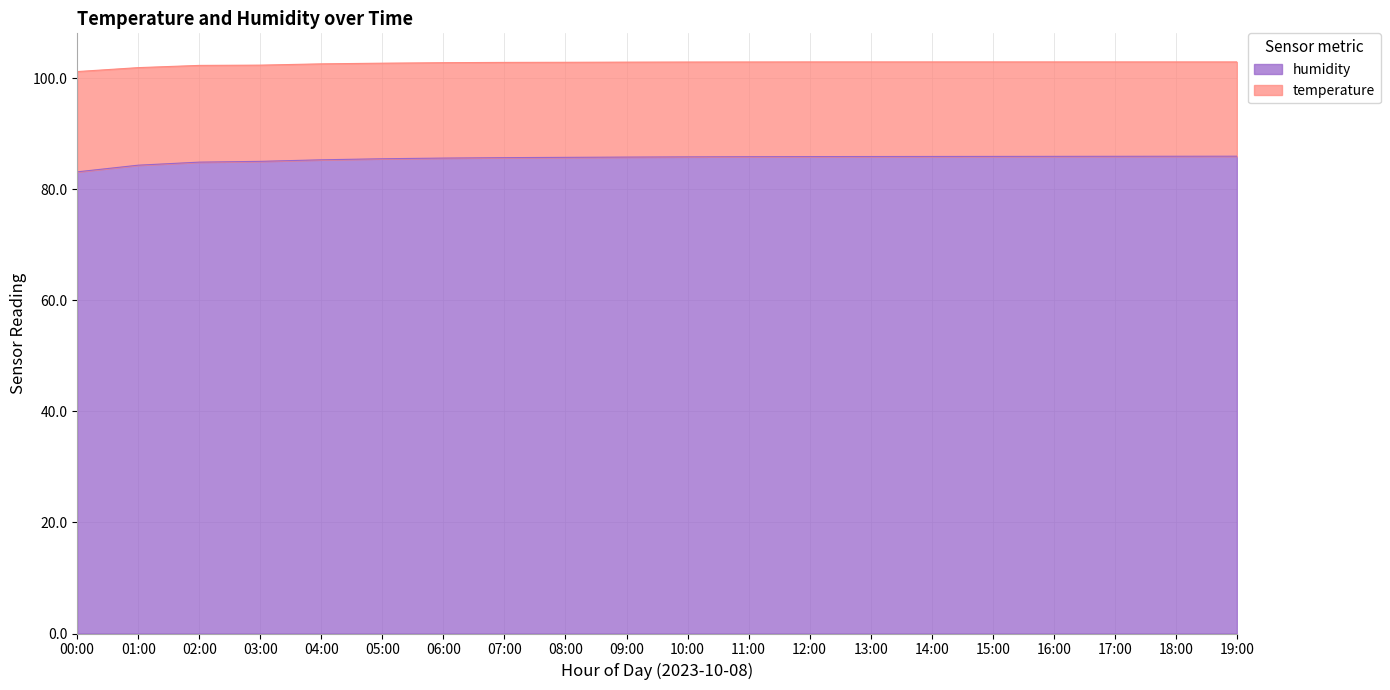

At how many categories does at least one series exceed 99?

20